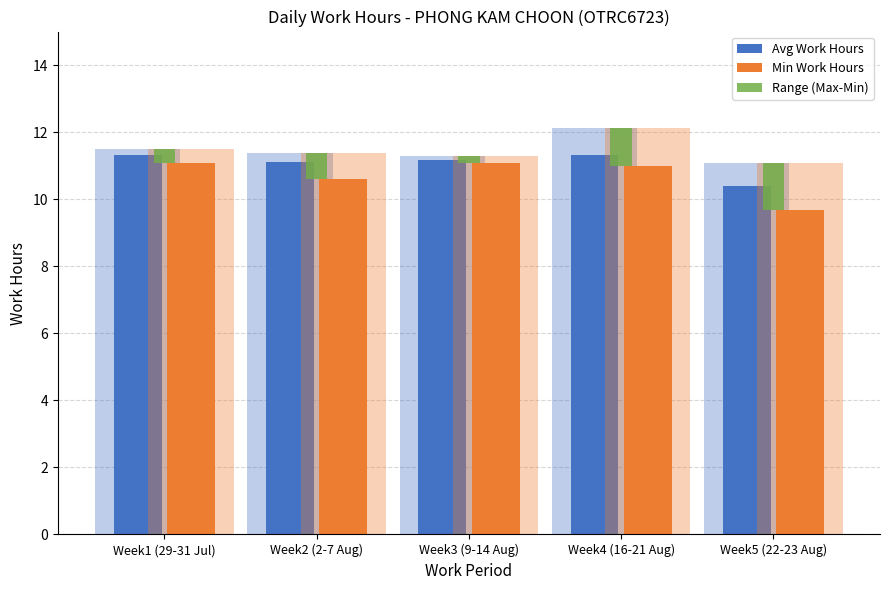

Reading left to right, list all the values displayed in this chart.

Avg Work Hours: Week1 (29-31 Jul)=11.3	Week2 (2-7 Aug)=11.1	Week3 (9-14 Aug)=11.2	Week4 (16-21 Aug)=11.3	Week5 (22-23 Aug)=10.4
Min Work Hours: Week1 (29-31 Jul)=11.1	Week2 (2-7 Aug)=10.6	Week3 (9-14 Aug)=11.1	Week4 (16-21 Aug)=11.0	Week5 (22-23 Aug)=9.7
Range (Max-Min): Week1 (29-31 Jul)=0.4	Week2 (2-7 Aug)=0.8	Week3 (9-14 Aug)=0.2	Week4 (16-21 Aug)=1.2	Week5 (22-23 Aug)=1.4